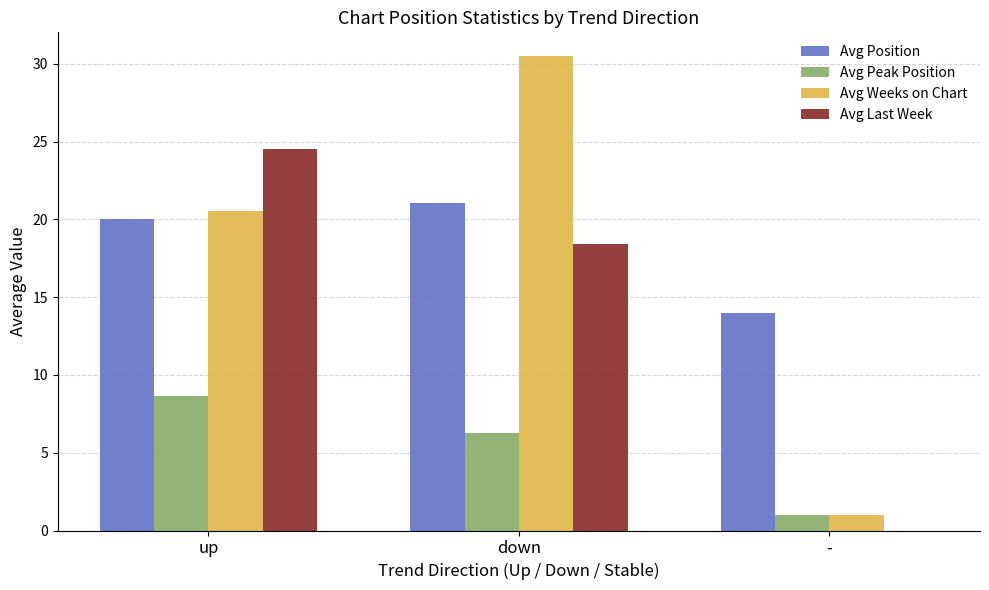

At which category is the sum across all series the highest?

down